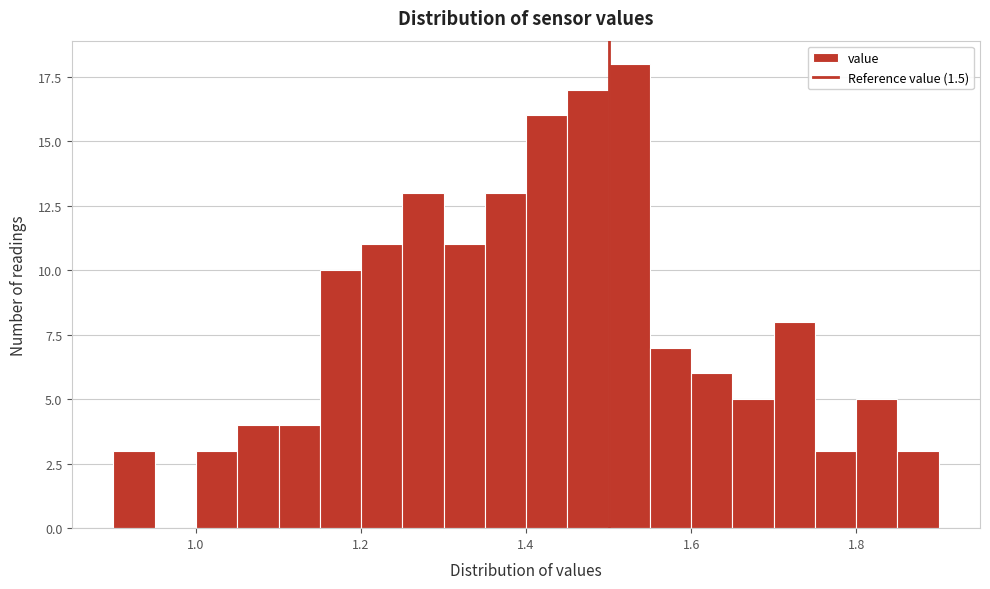

Around what value on the x-axis is the tallest bar? Give the approximate position of its centre, as read against the axis.

1.52